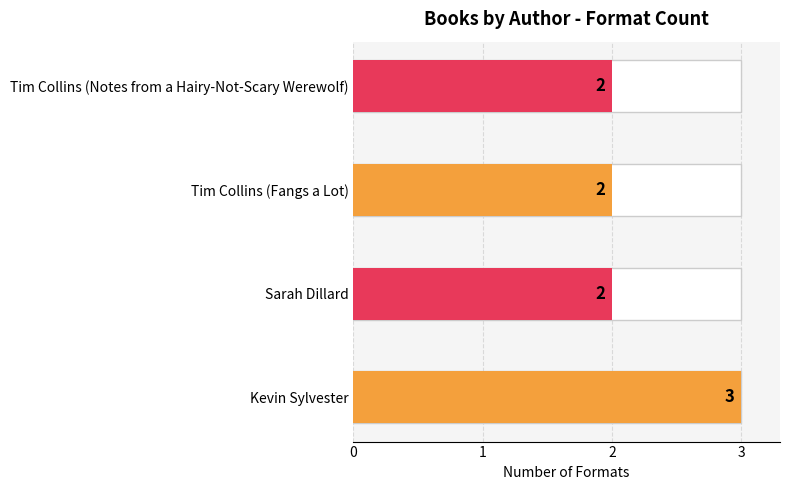

What is the smallest value displayed?

2